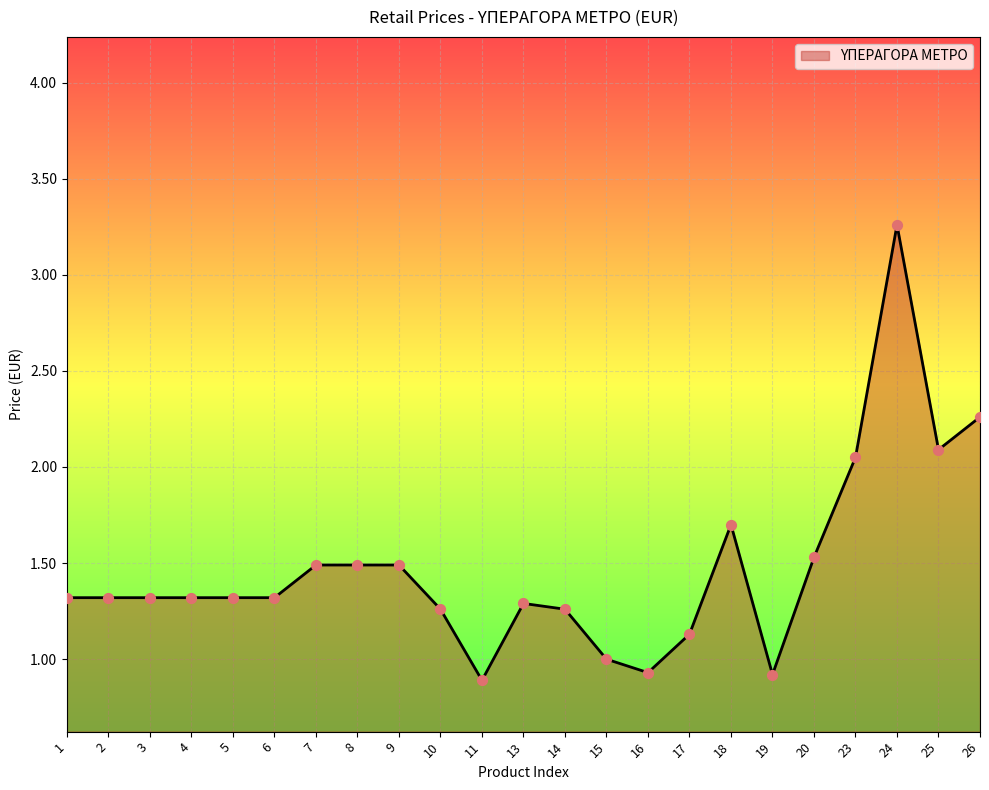

What is the change in value from 16 to 23?

+1.1